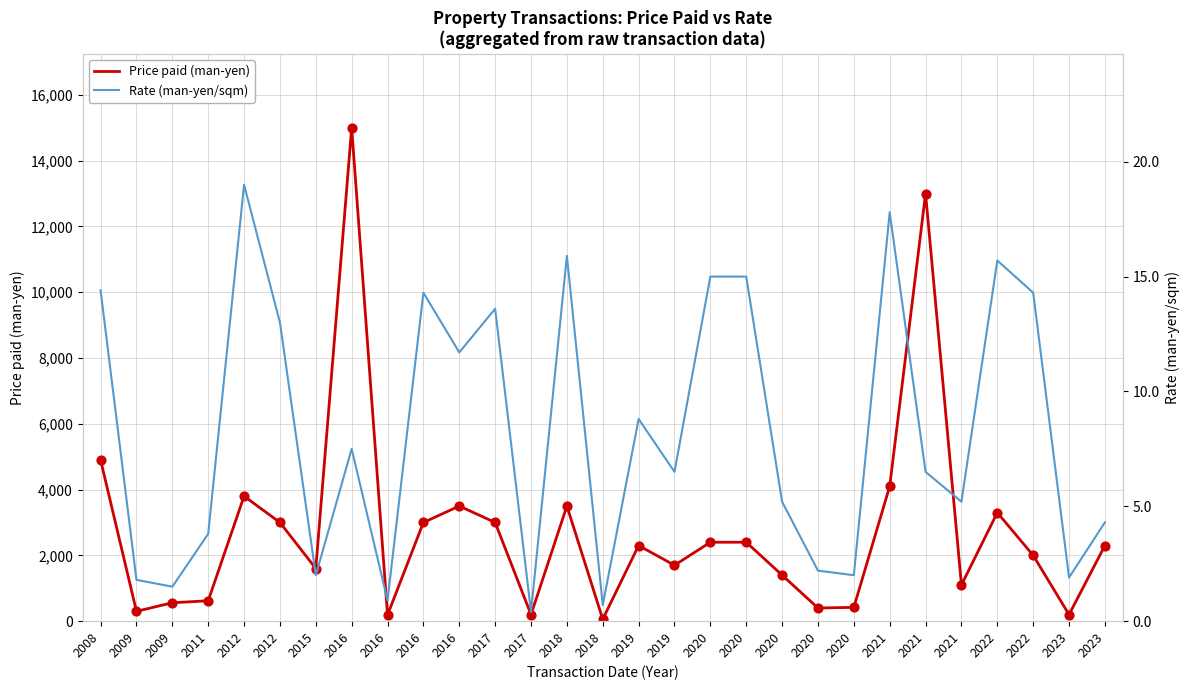

What is the total value across all series at 2018?

3515.9